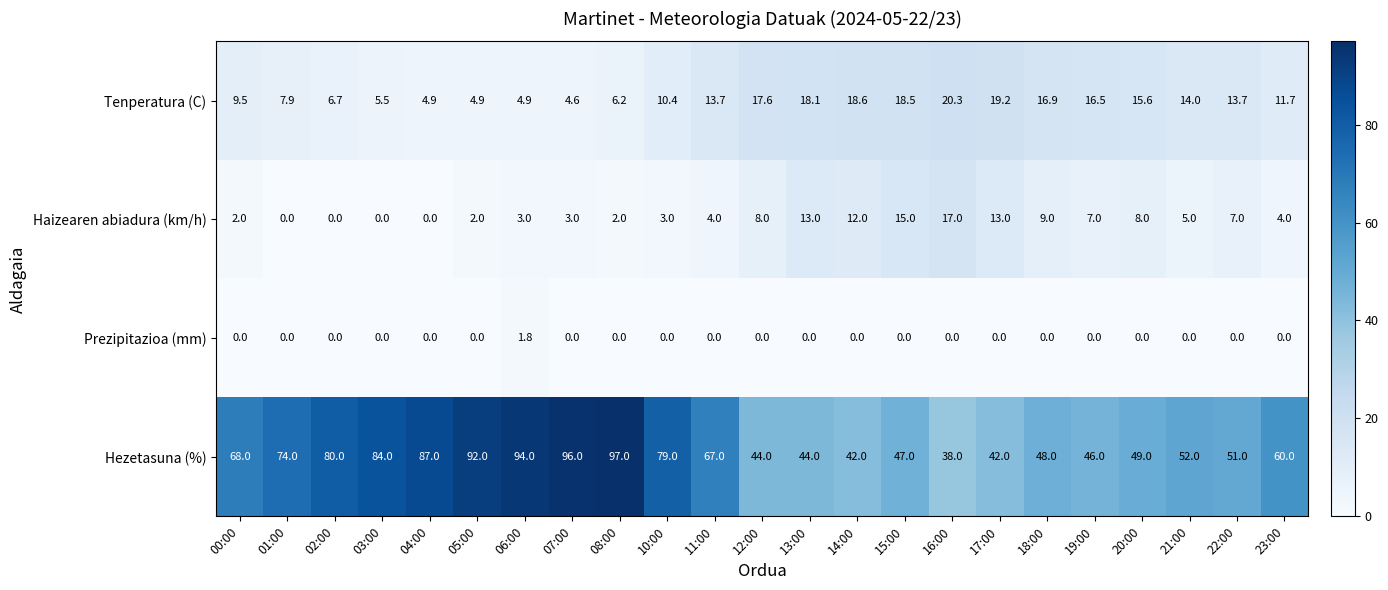

Count the number of data series in this chart.

4